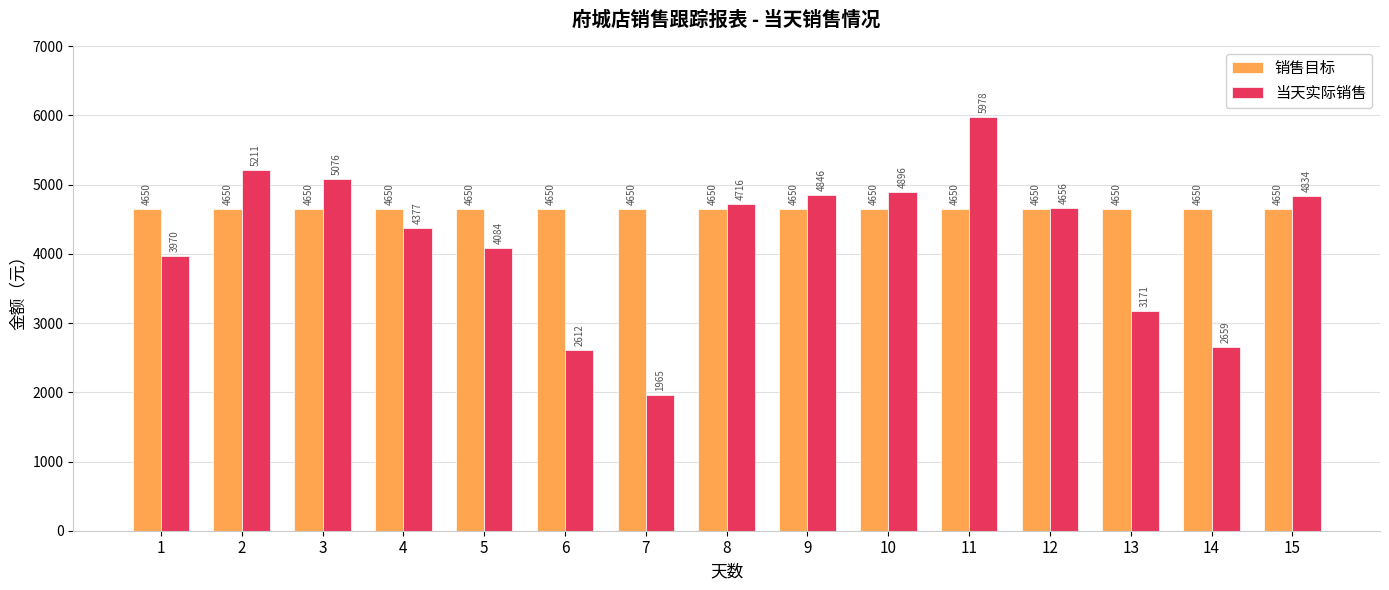

Which series has the largest total across all categories?

销售目标